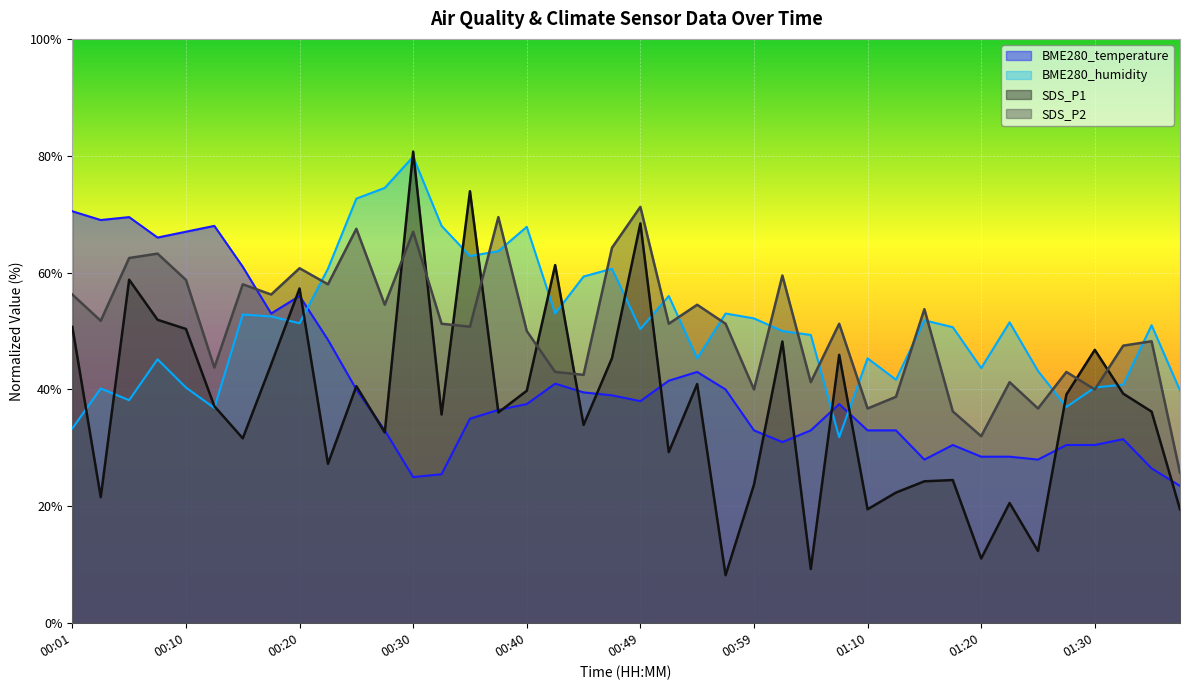

What are all the series names shown in the legend?

BME280_temperature, BME280_humidity, SDS_P1, SDS_P2